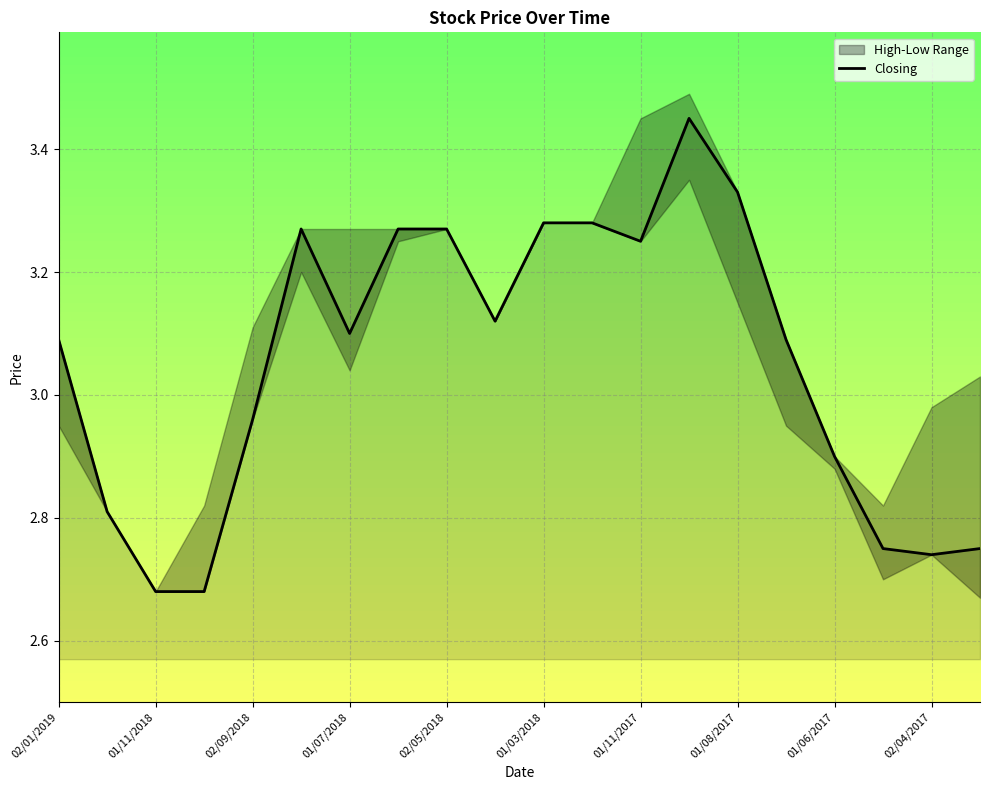

How many values are below 3?

8